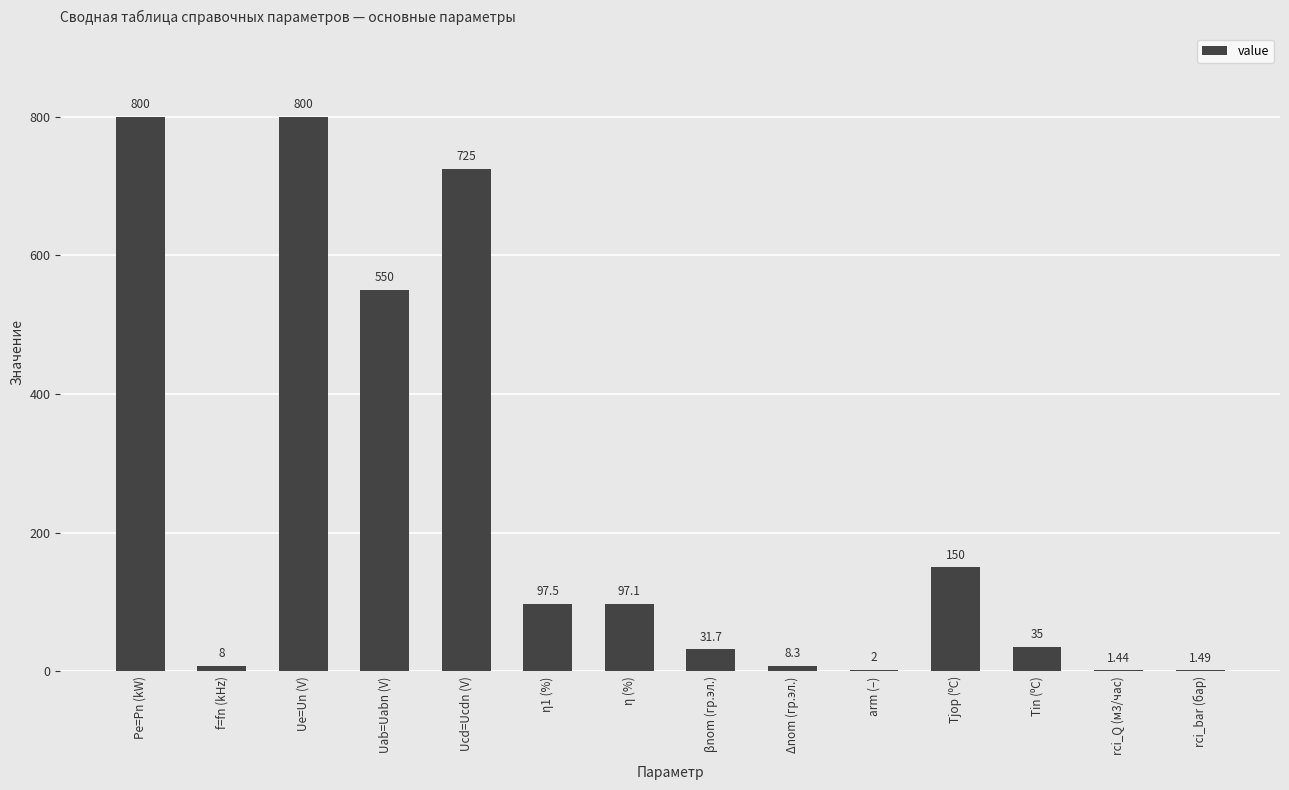

Where is the data nearest to the value 400?

Uab=Uabn (V)